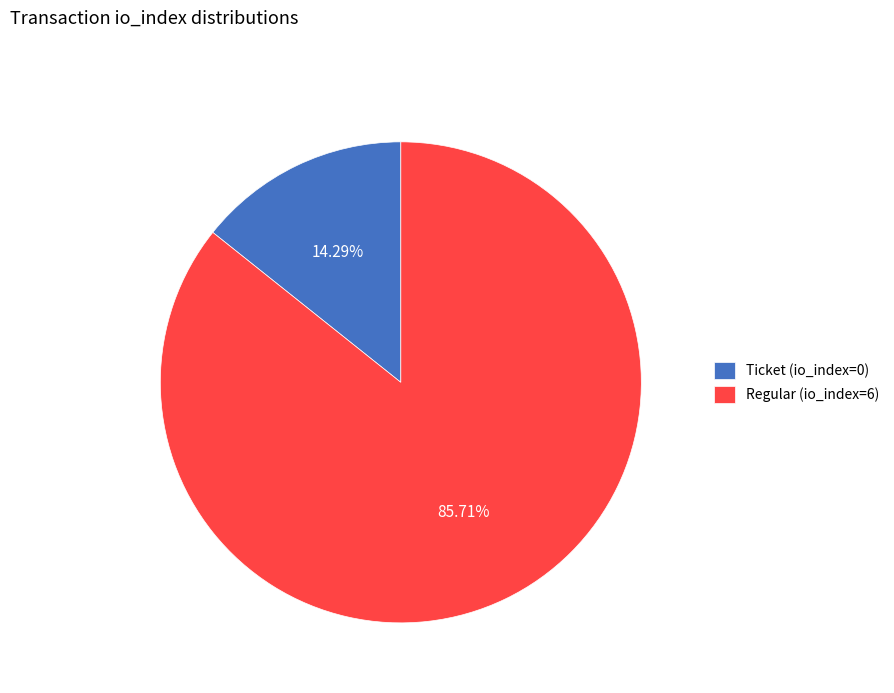

Does Regular (io_index=6) account for over 50% of the chart?

Yes